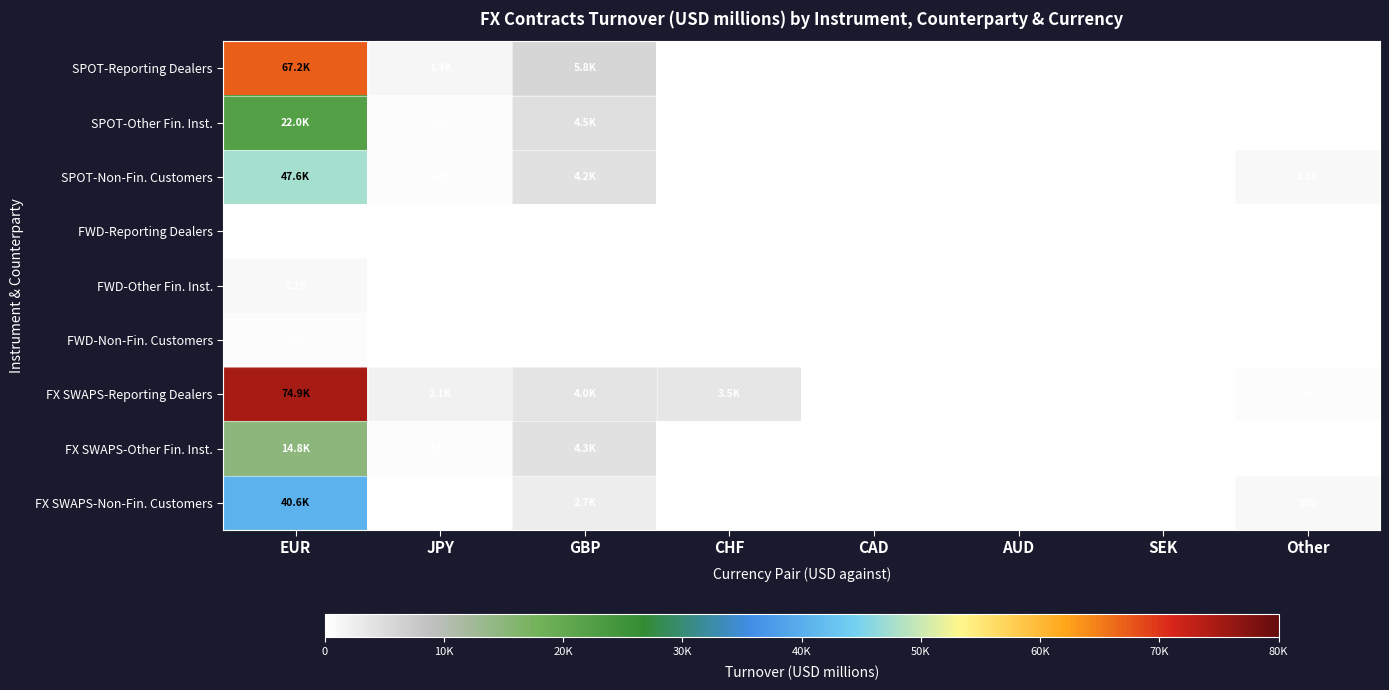

How many categories are shown in the chart?

8